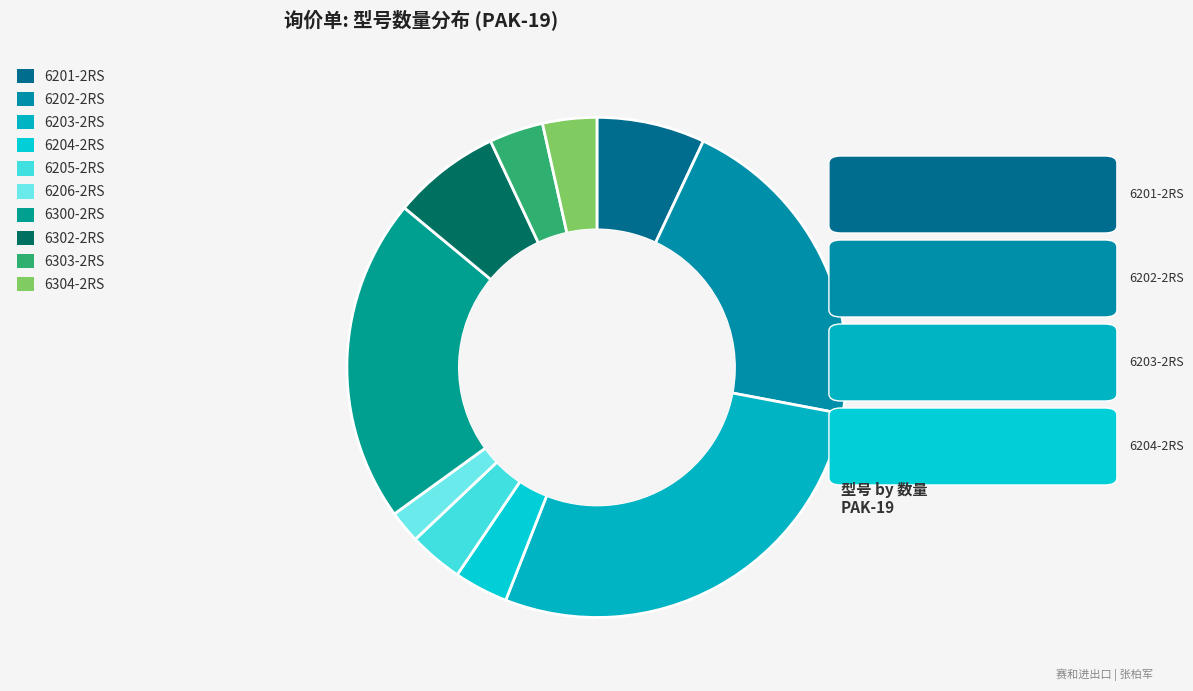

What is the smallest slice in the pie chart?

6206-2RS